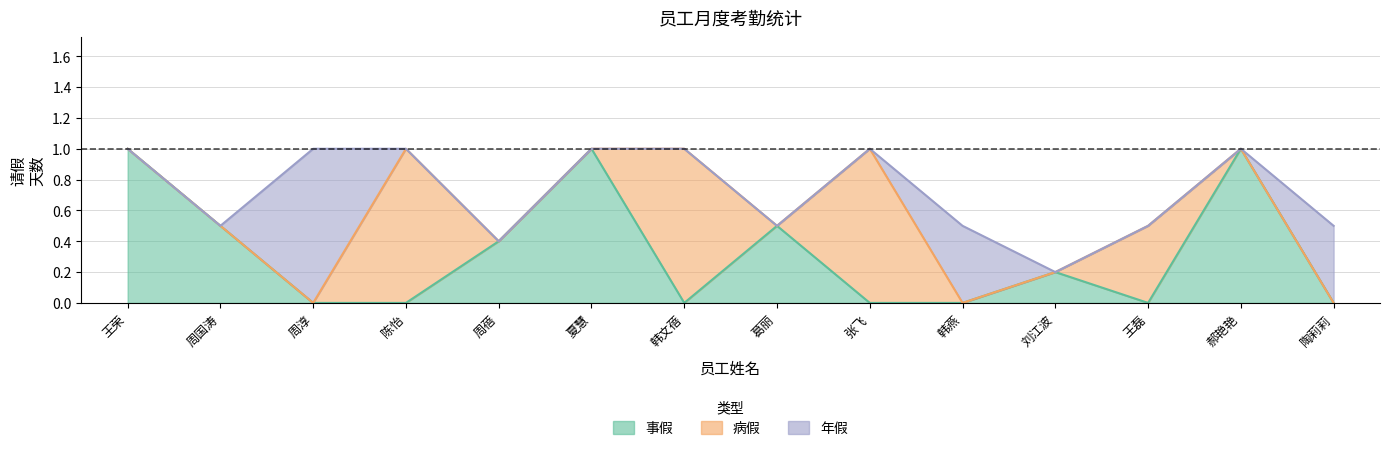

Reading left to right, what are all the values shown in this chart?

事假: 王荣=1.0	周国涛=0.5	周淳=0.0	陈怡=0.0	周蓓=0.4	夏慧=1.0	韩文蓓=0.0	葛丽=0.5	张飞=0.0	韩燕=0.0	刘江波=0.2	王磊=0.0	郝艳艳=1.0	陶莉莉=0.0
病假: 王荣=0.0	周国涛=0.0	周淳=0.0	陈怡=1.0	周蓓=0.0	夏慧=0.0	韩文蓓=1.0	葛丽=0.0	张飞=1.0	韩燕=0.0	刘江波=0.0	王磊=0.5	郝艳艳=0.0	陶莉莉=0.0
年假: 王荣=0.0	周国涛=0.0	周淳=1.0	陈怡=0.0	周蓓=0.0	夏慧=0.0	韩文蓓=0.0	葛丽=0.0	张飞=0.0	韩燕=0.5	刘江波=0.0	王磊=0.0	郝艳艳=0.0	陶莉莉=0.5